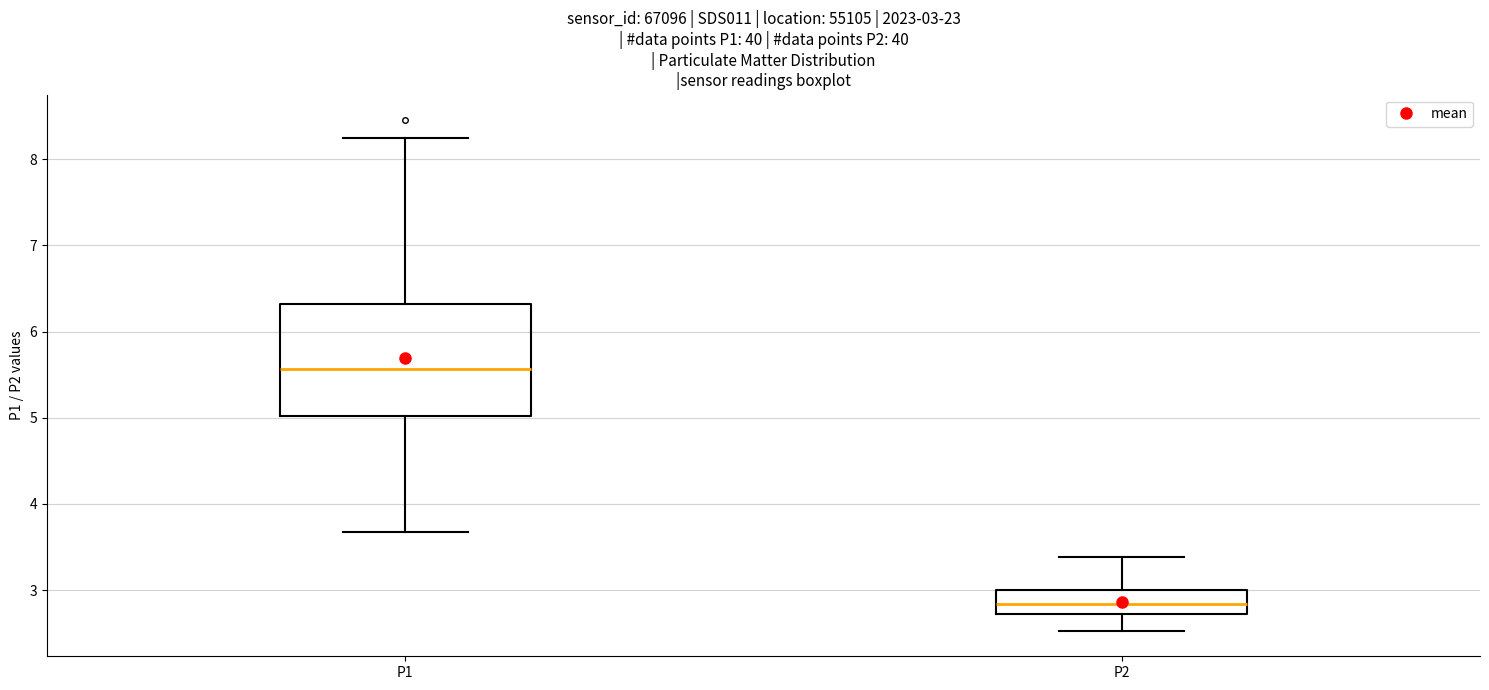

Which box is the tallest, from its lower edge to its upper edge?

P1